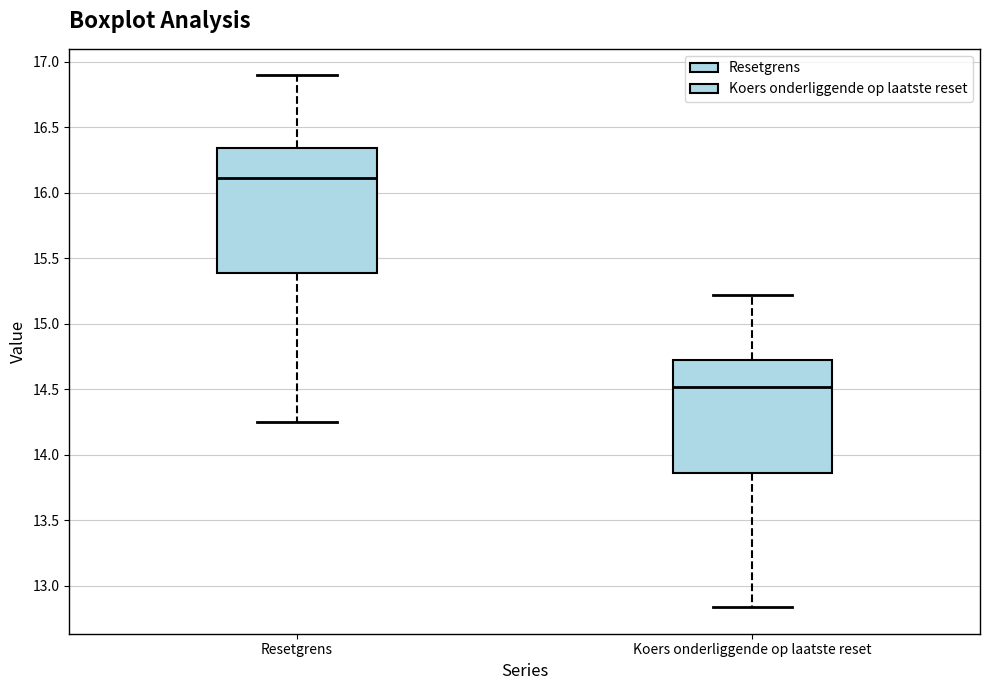

Reading left to right, read every box against the y-axis: the position of its median line, the range the box covers, and the ends of its whiskers. The values are not printed on the chart, so give them approximately, as read against the axis.

Resetgrens: median 16.10, box 15.40 to 16.35, whiskers 14.25 to 16.90
Koers onderliggende op laatste reset: median 14.50, box 13.85 to 14.70, whiskers 12.85 to 15.20